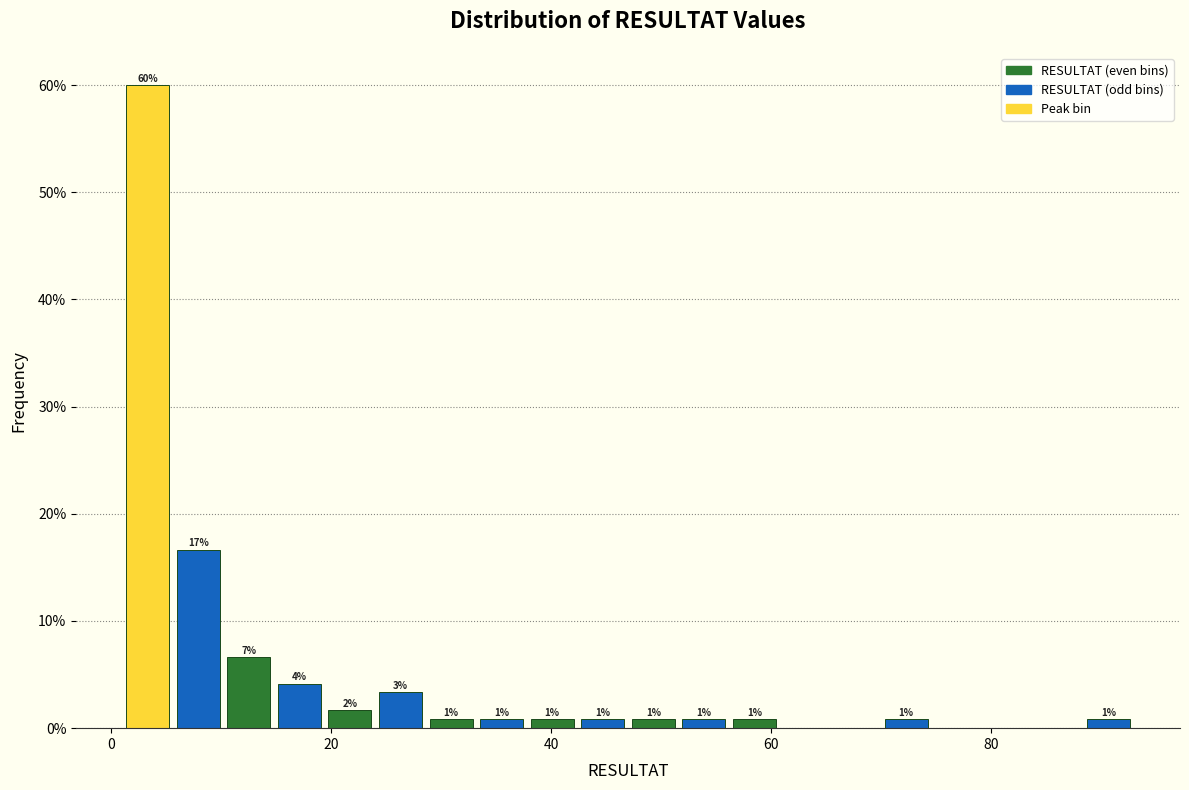

Read against the x-axis, roughly where is the centre of the tallest bar?

4